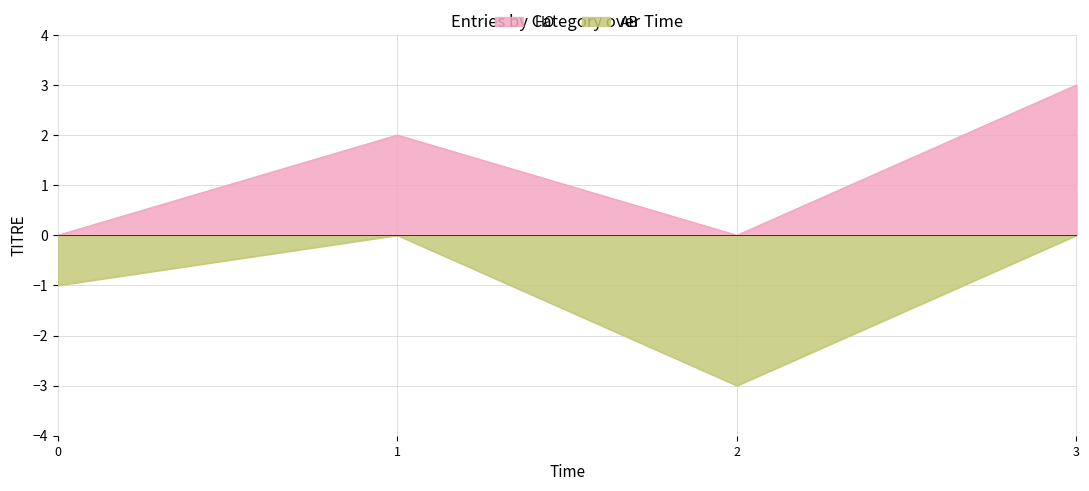

What is the minimum value for AB?

-3